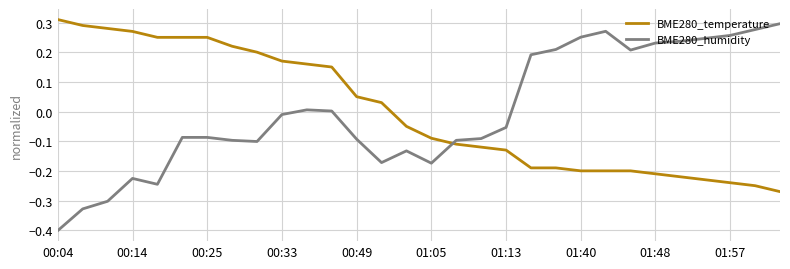

What is the difference between the second highest and minimum values in the BME280_humidity series?

0.7